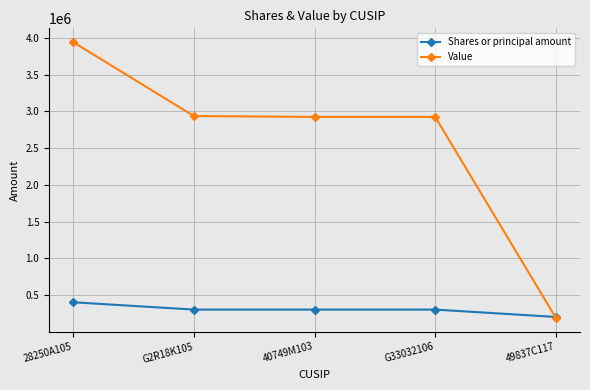

What is the label of the 1st point from the right?

49837C117